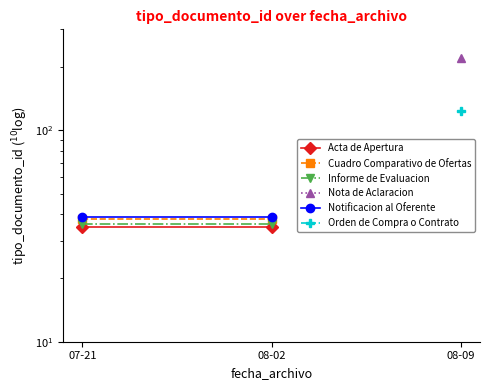

True or false: Notificacion al Oferente has a value of 11 at 08-02.

False